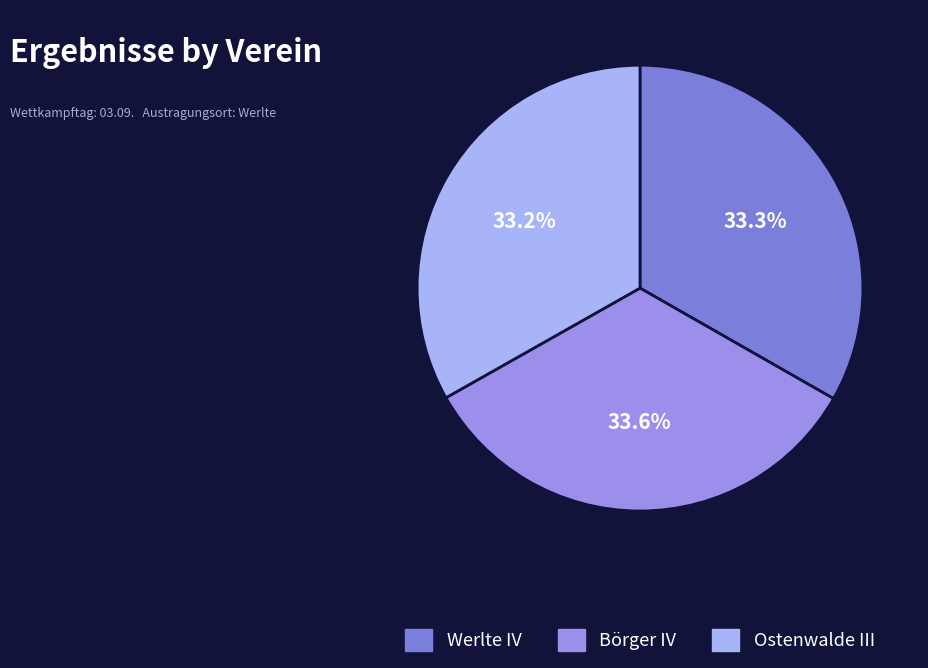

Rank the categories by value from lowest to highest.

Ostenwalde III, Werlte IV, Börger IV